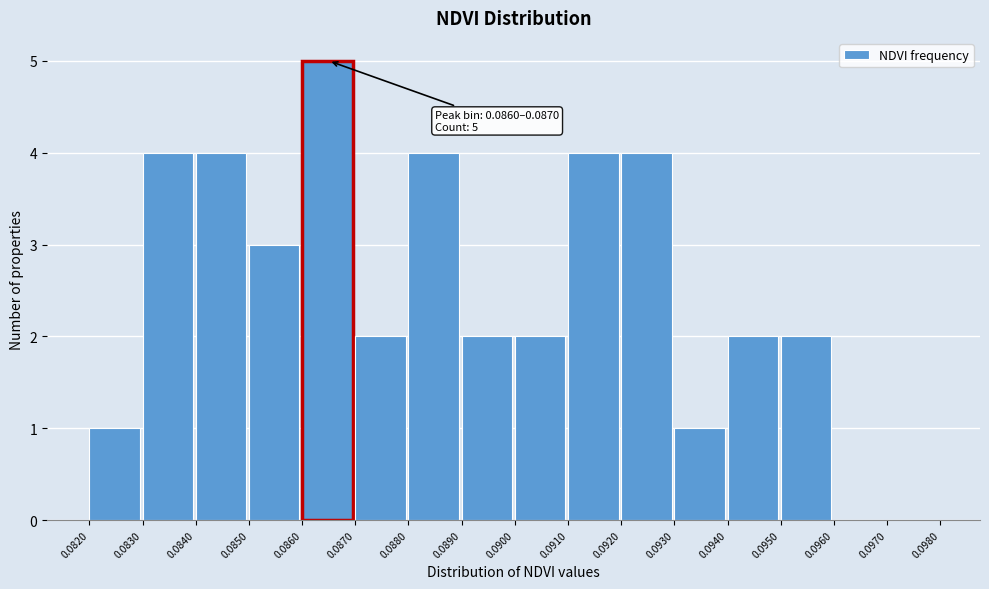

Over which range of the x-axis is the bar tallest?

0.0860 to 0.0870